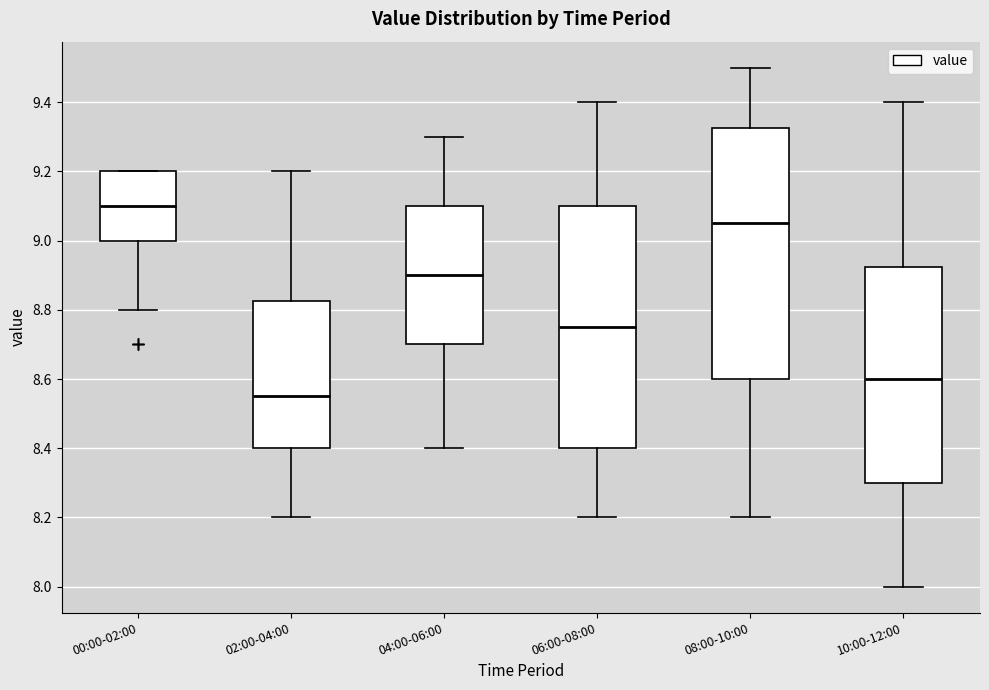

Which box has the lowest median line?

02:00-04:00